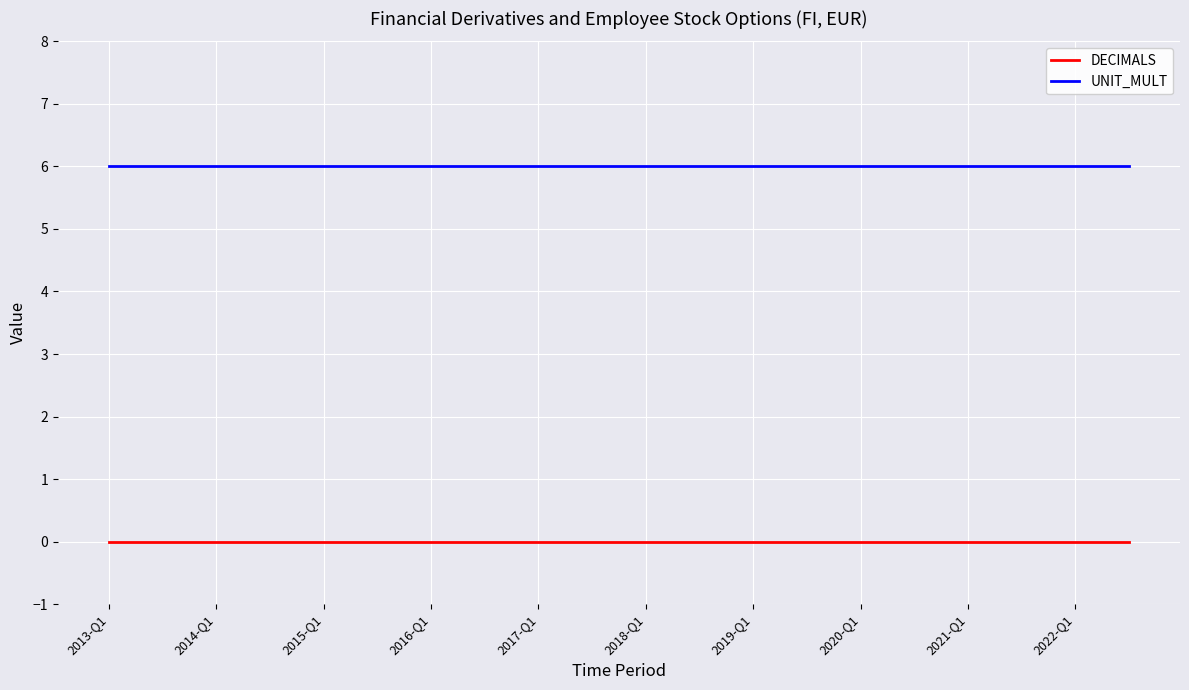

Which series has the largest total across all categories?

UNIT_MULT